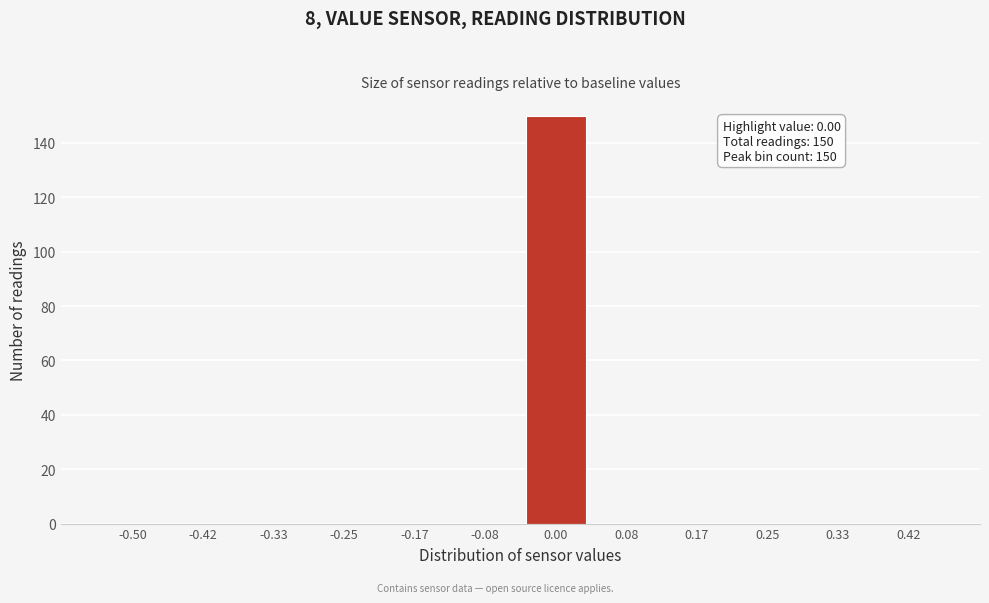

Reading right to left, extract all data points from this chart.

0.42=0	0.33=0	0.25=0	0.17=0	0.08=0	0.00=150	-0.08=0	-0.17=0	-0.25=0	-0.33=0	-0.42=0	-0.50=0